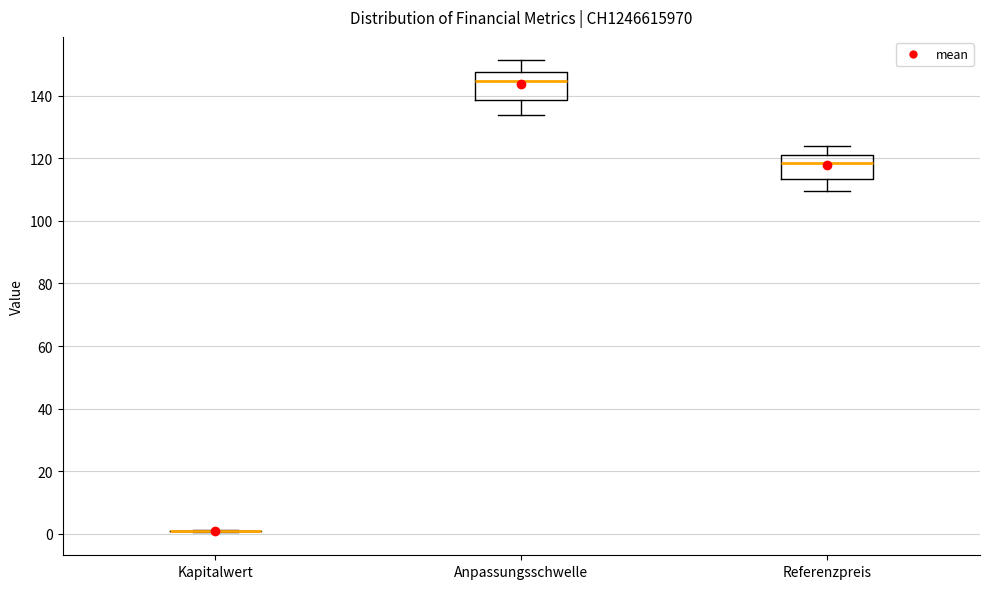

Where is the upper edge of the box for Anpassungsschwelle on the y-axis? The values are not printed on the chart, so give them approximately, as read against the axis.

148